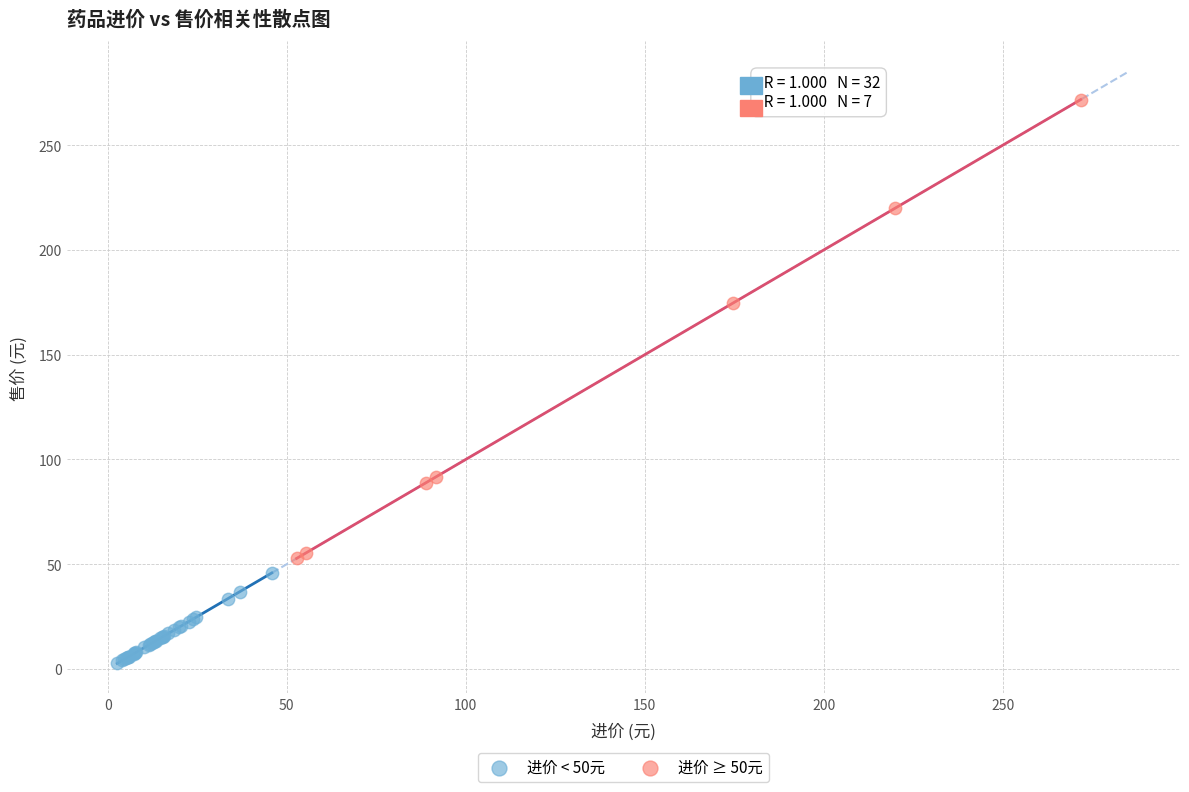

What are all the series names shown in the legend?

进价 < 50元, 进价 ≥ 50元